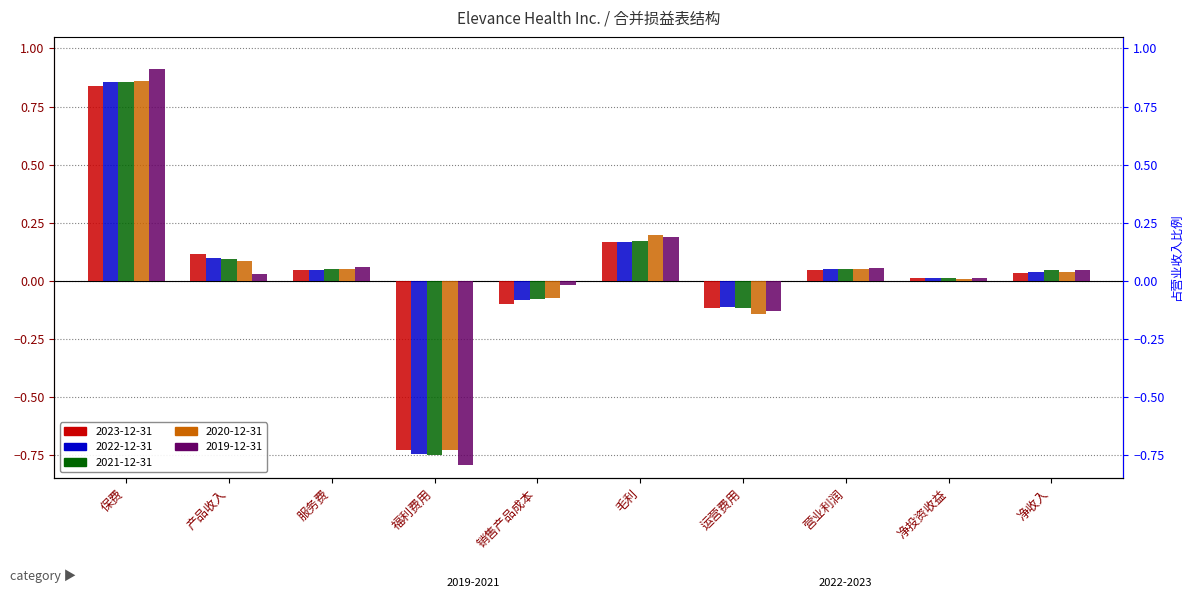

How many data points in 2021-12-31 are above 0?

7